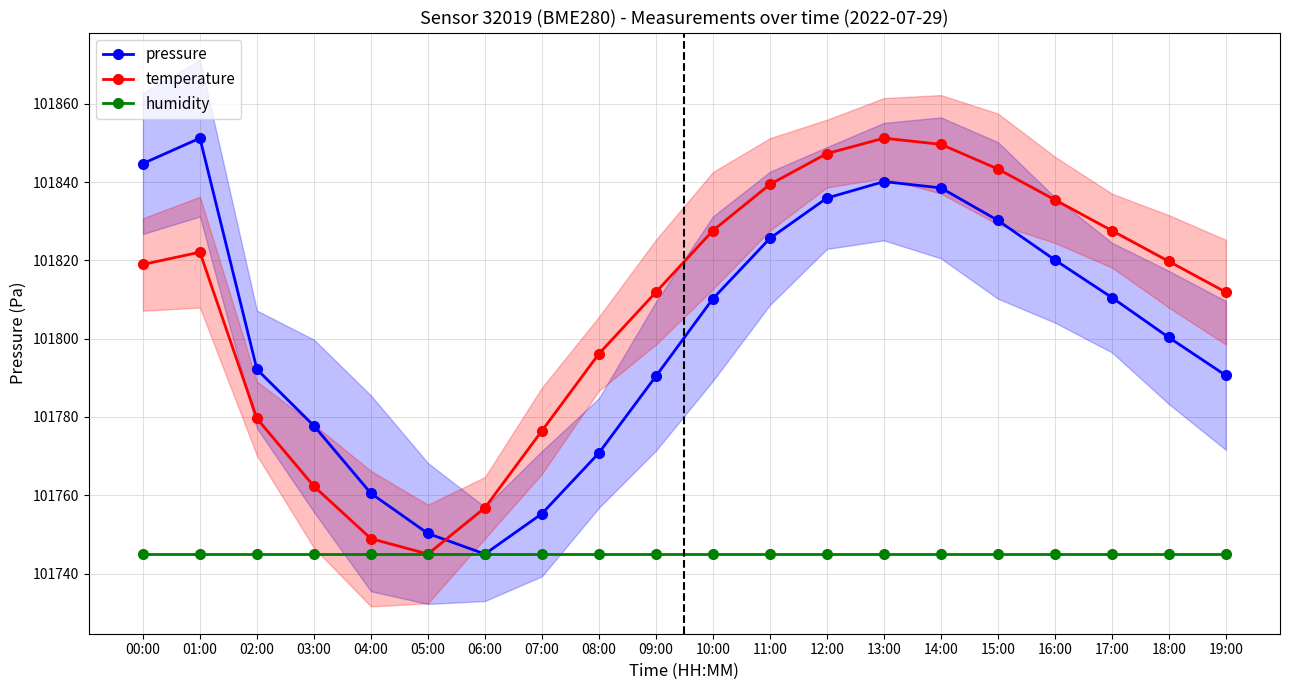

Rank the series by their maximum value, from highest to lowest.

pressure, temperature, humidity